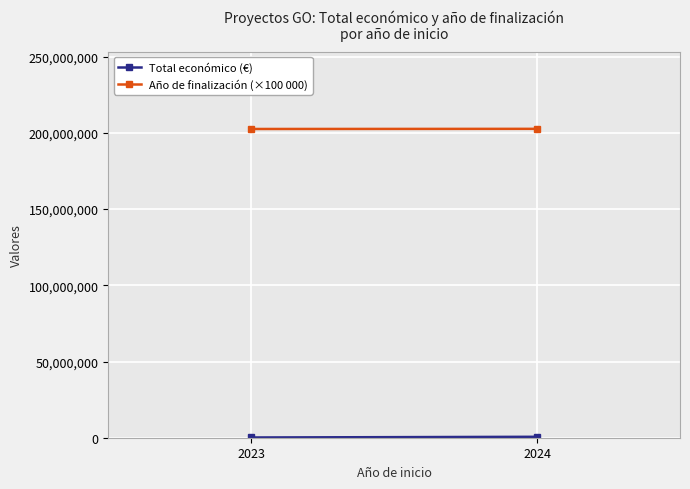

At which category is the sum across all series the highest?

2024